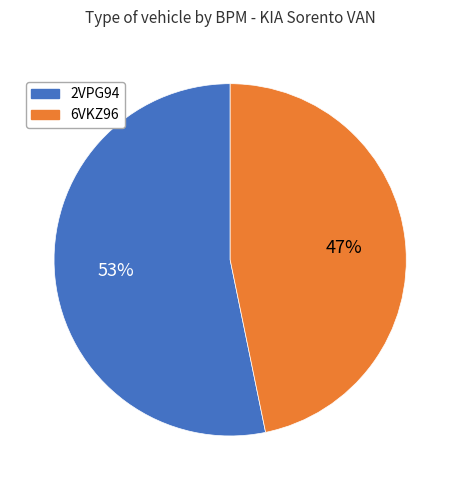

What is the majority slice?

2VPG94